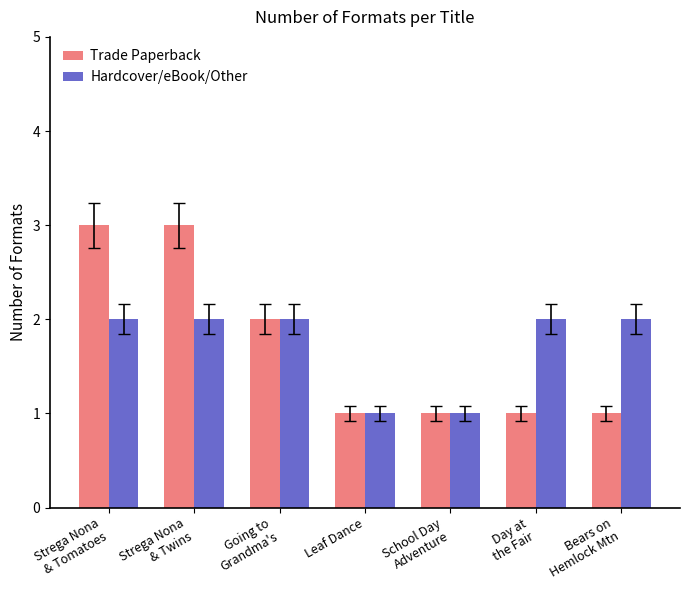

Rank the series by their maximum value, from highest to lowest.

Trade Paperback, Hardcover/eBook/Other